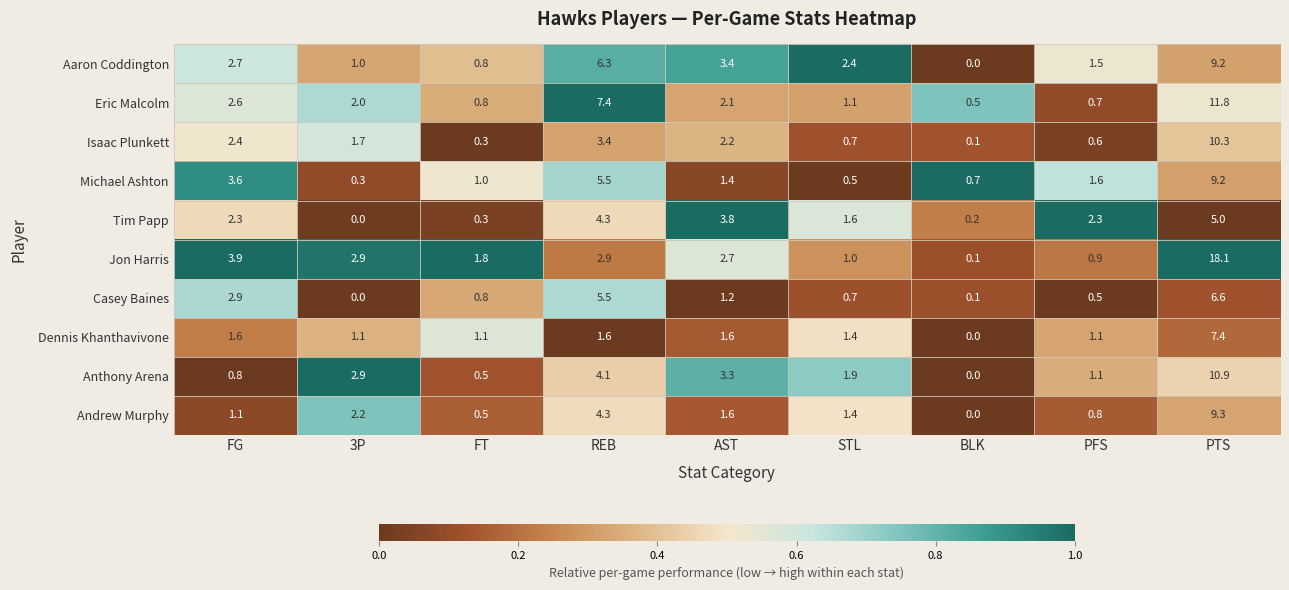

Is it true that Isaac Plunkett equals 2.0 at REB?

False